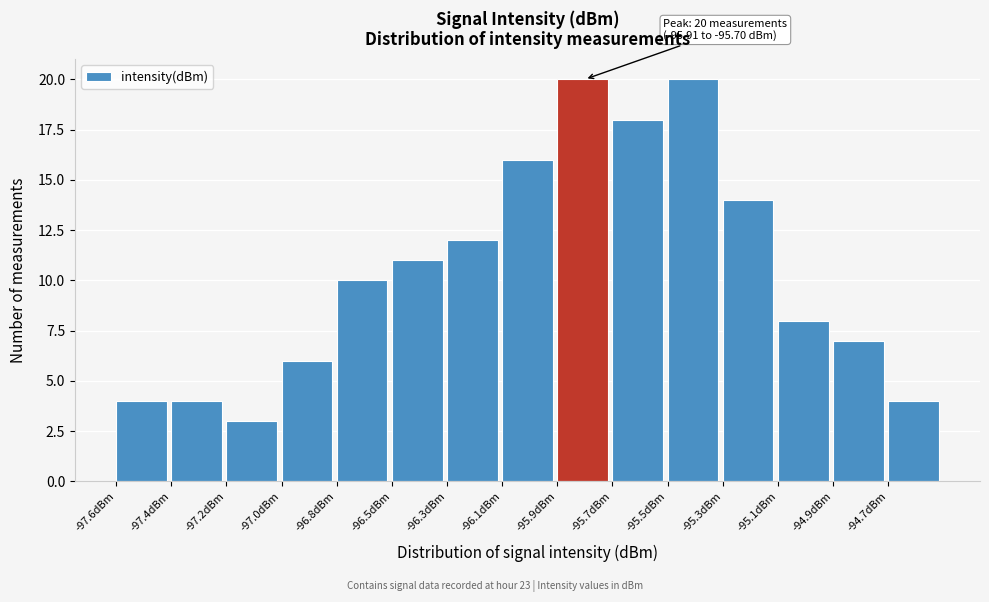

Reading left to right, what are all the values shown in this chart?

4	4	3	6	10	11	12	16	20	18	20	14	8	7	4